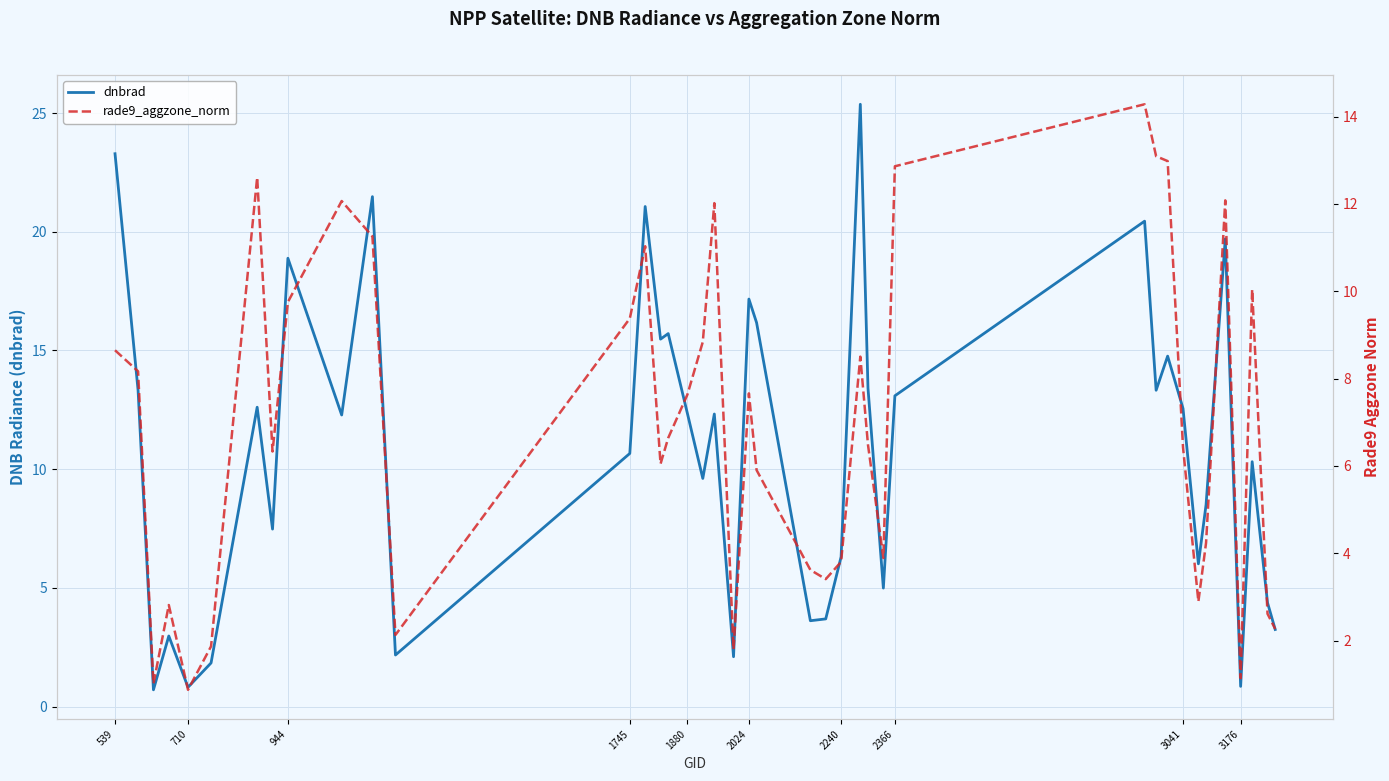

Where does the dnbrad series first go above 12?

539